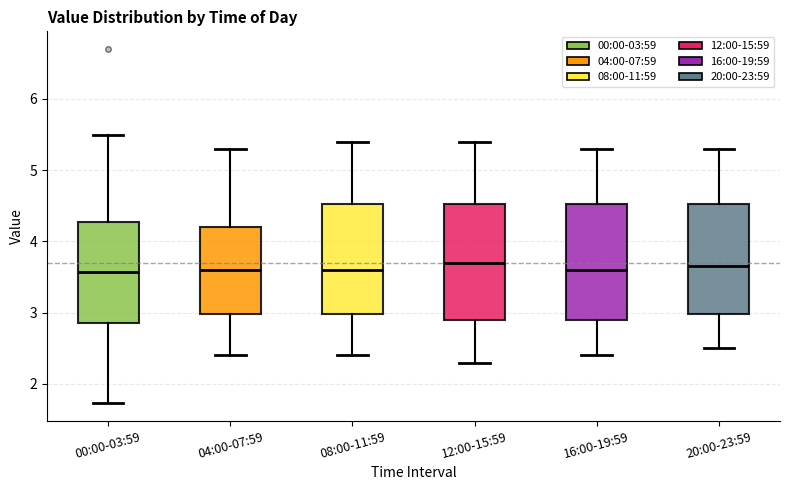

Reading left to right, read every box against the y-axis: the position of its median line, the range the box covers, and the ends of its whiskers. The values are not printed on the chart, so give them approximately, as read against the axis.

00:00-03:59: median 3.6, box 2.9 to 4.3, whiskers 1.7 to 5.5
04:00-07:59: median 3.6, box 3.0 to 4.2, whiskers 2.4 to 5.3
08:00-11:59: median 3.6, box 3.0 to 4.5, whiskers 2.4 to 5.4
12:00-15:59: median 3.7, box 2.9 to 4.5, whiskers 2.3 to 5.4
16:00-19:59: median 3.6, box 2.9 to 4.5, whiskers 2.4 to 5.3
20:00-23:59: median 3.7, box 3.0 to 4.5, whiskers 2.5 to 5.3